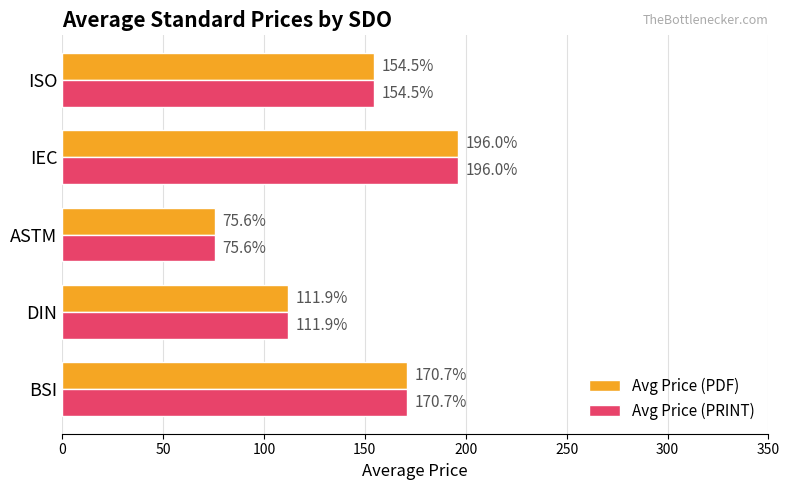

At which label does Avg Price (PDF) reach its minimum?

ASTM